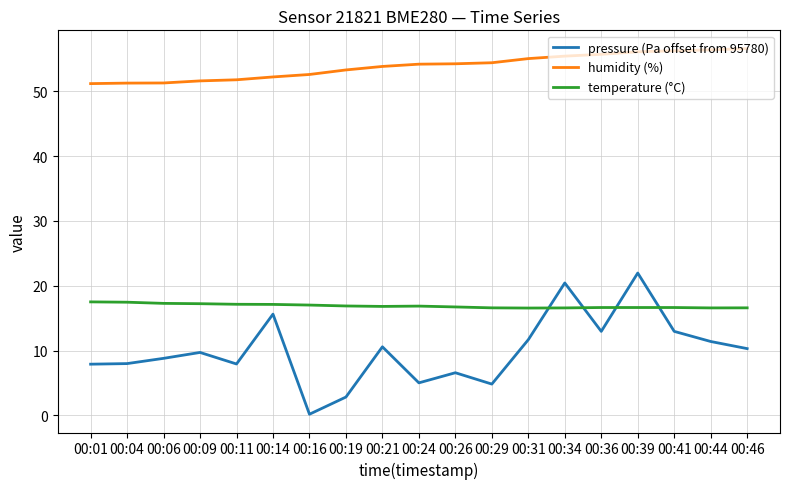

True or false: pressure (Pa offset from 95780) and humidity (%) cross at least once.

False